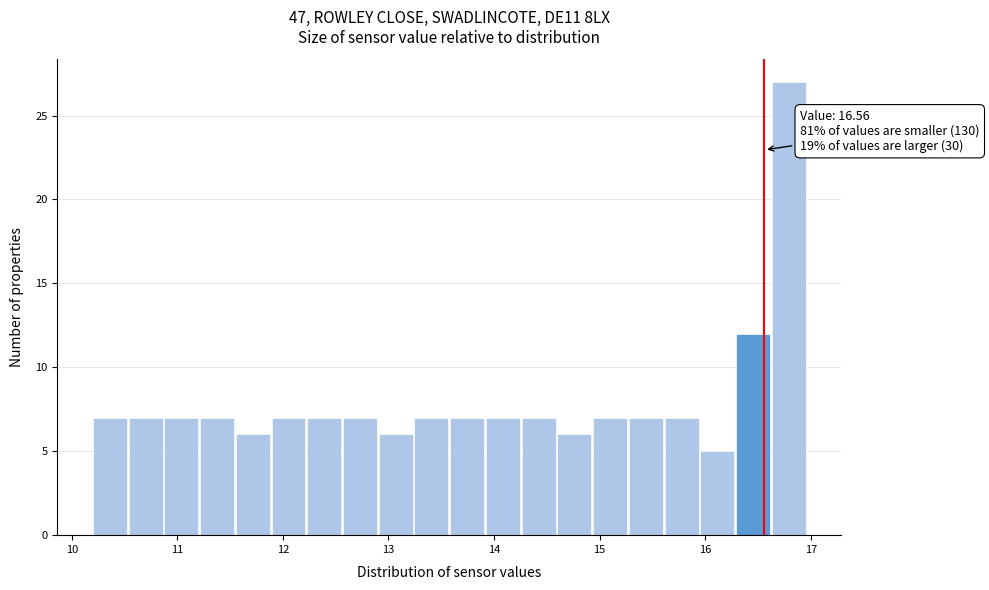

Around what value on the x-axis is the tallest bar? Give the approximate position of its centre, as read against the axis.

16.8